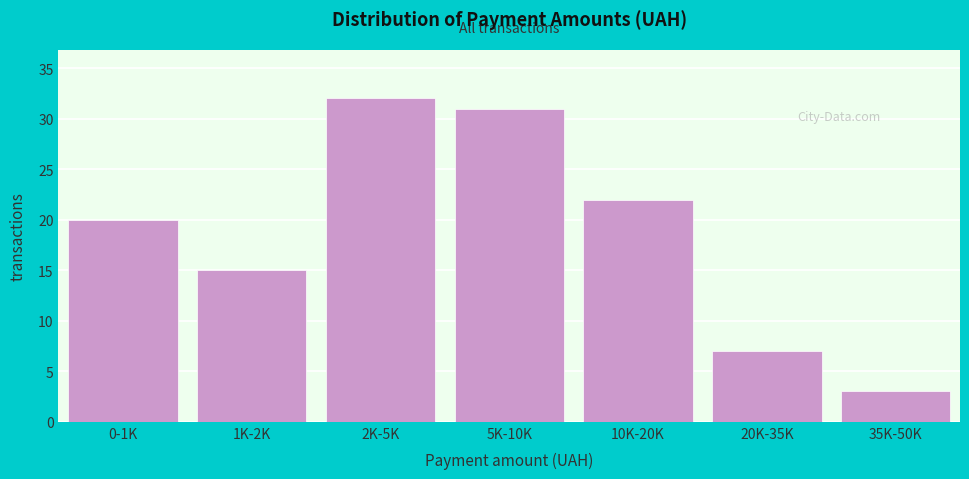

Reading left to right, transcribe all the data shown in this chart.

20	15	32	31	22	7	3